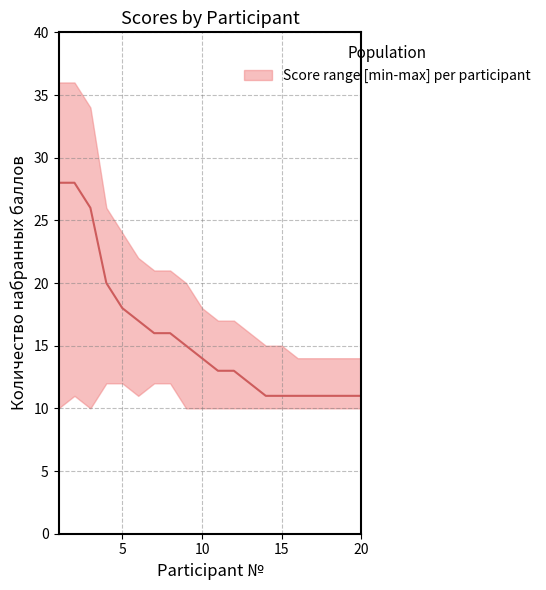

The value at 15 is 4. True or false?

False